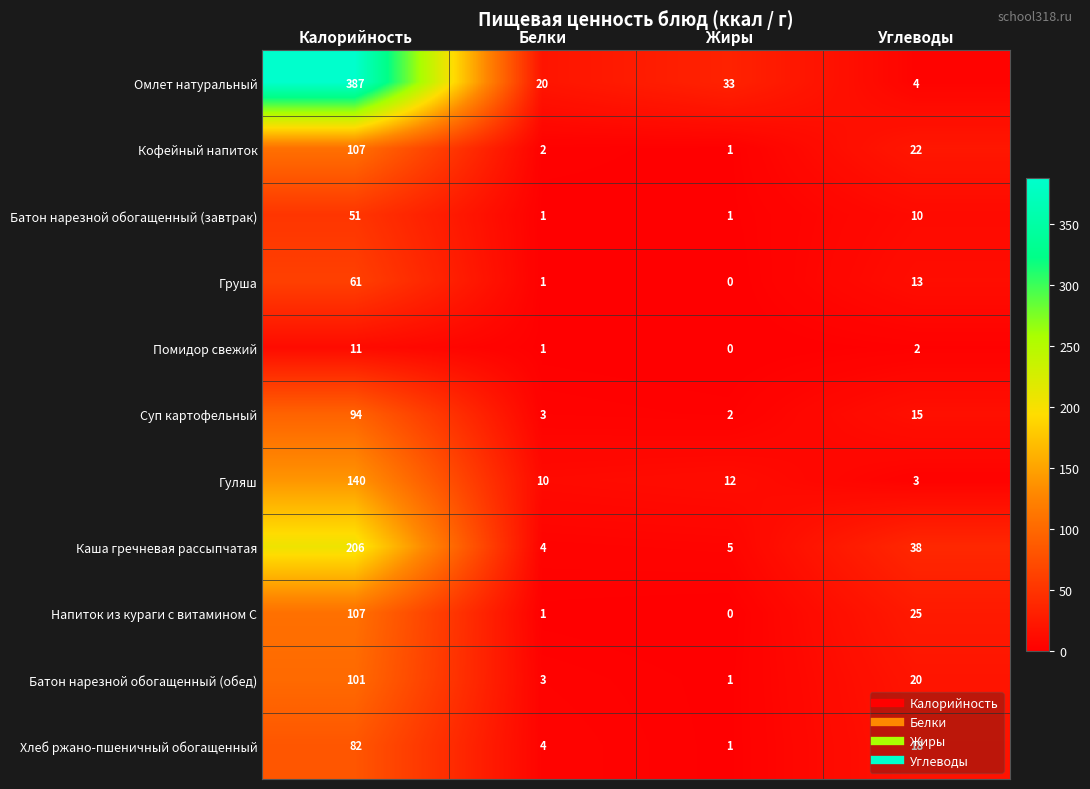

What is the total value across all series at Белки?

50